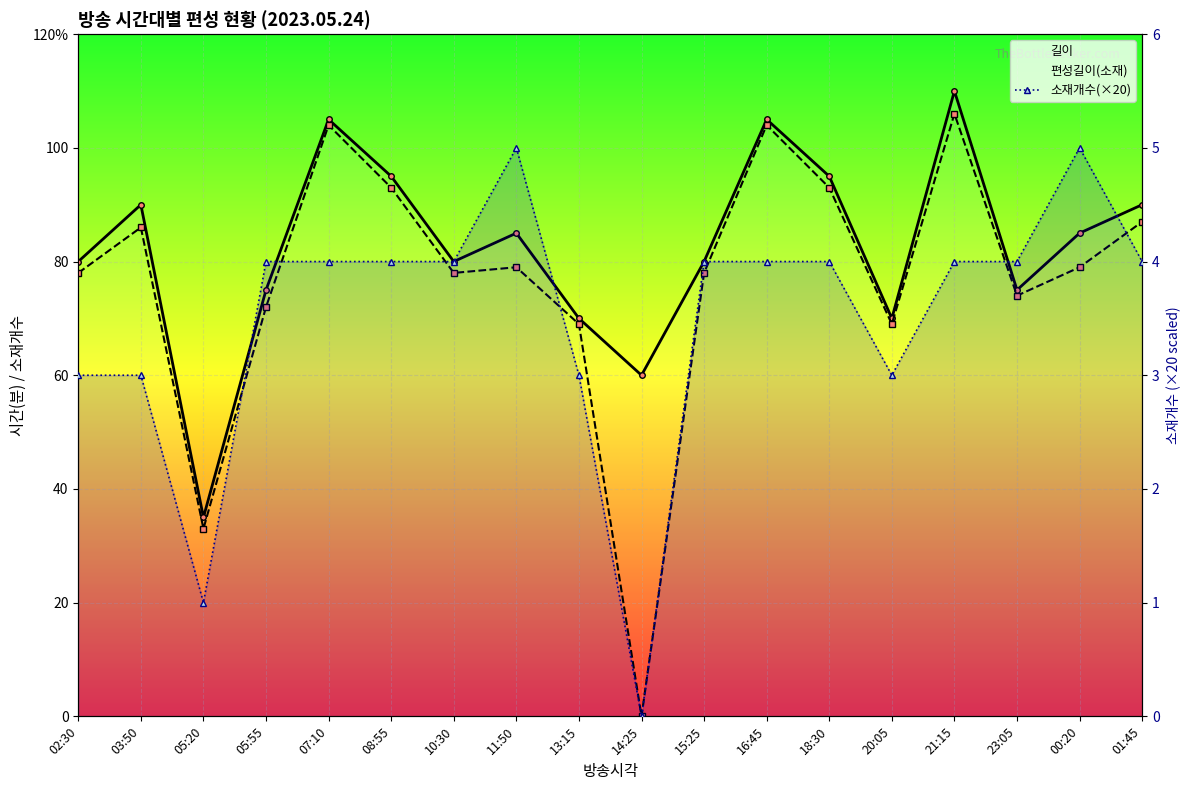

What is the spread (max minus min) of values at 10:30?

2